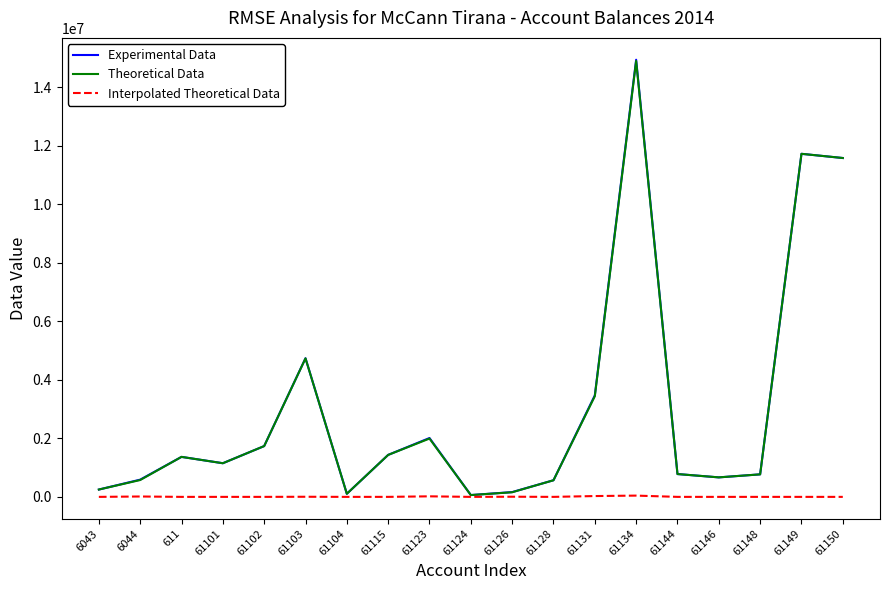

Which series has the widest spread of values?

Experimental Data